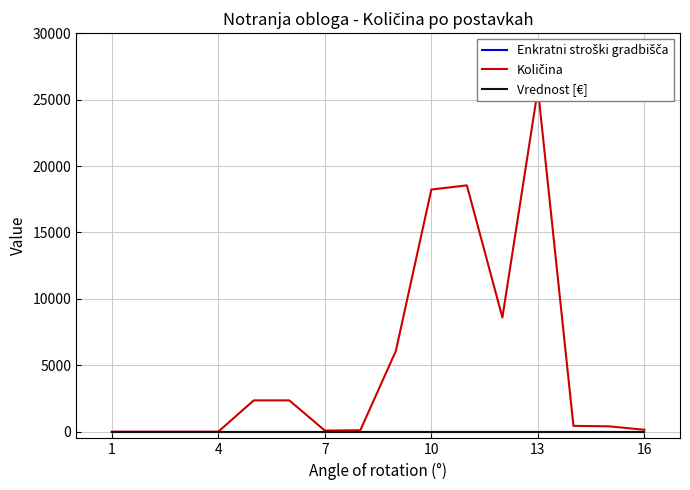

True or false: Enkratni stroški gradbišča and Vrednost [€] cross at least once.

False